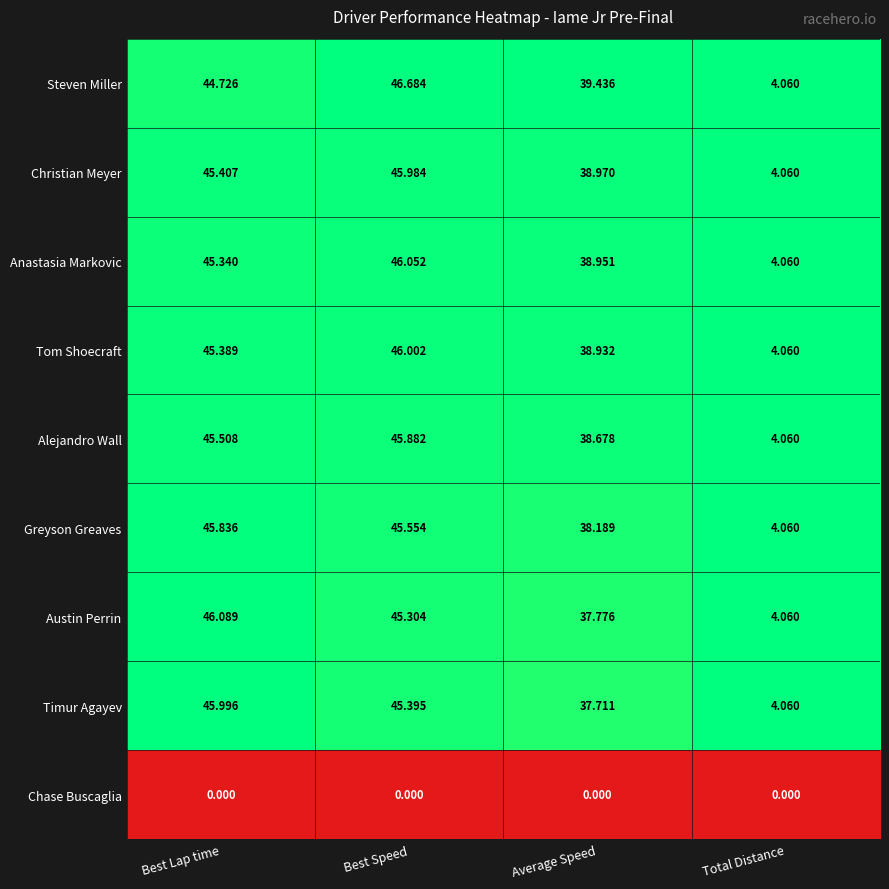

Which category has the highest value in the Timur Agayev series?

Best Lap time